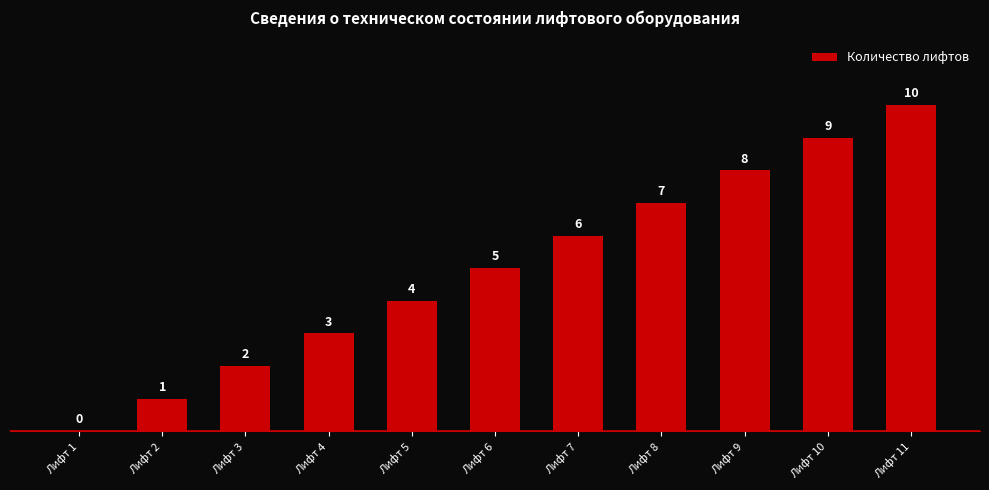

How many values are between 2 and 8?

7